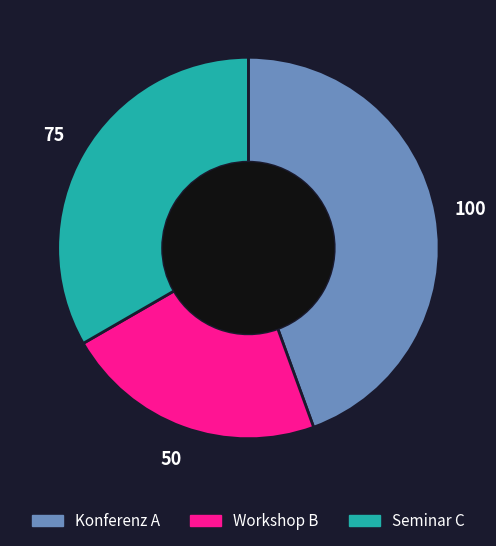

Is it true that Konferenz A is 58% of the pie?

False